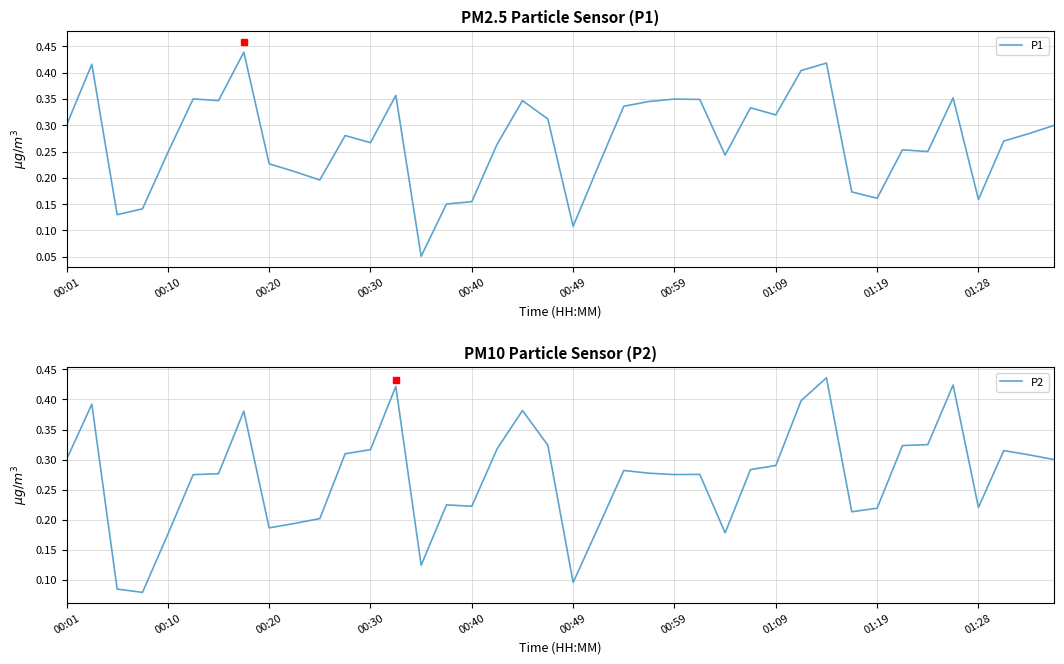

Is it true that P1 equals 0.2 at 00:49?

False